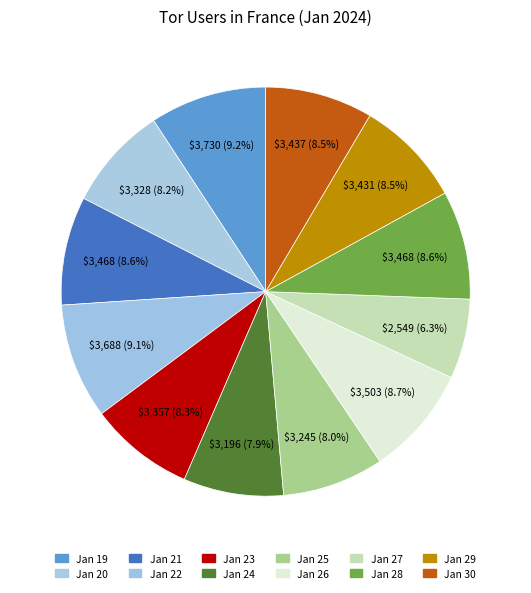

Which category has the biggest portion of the pie?

2024-01-19